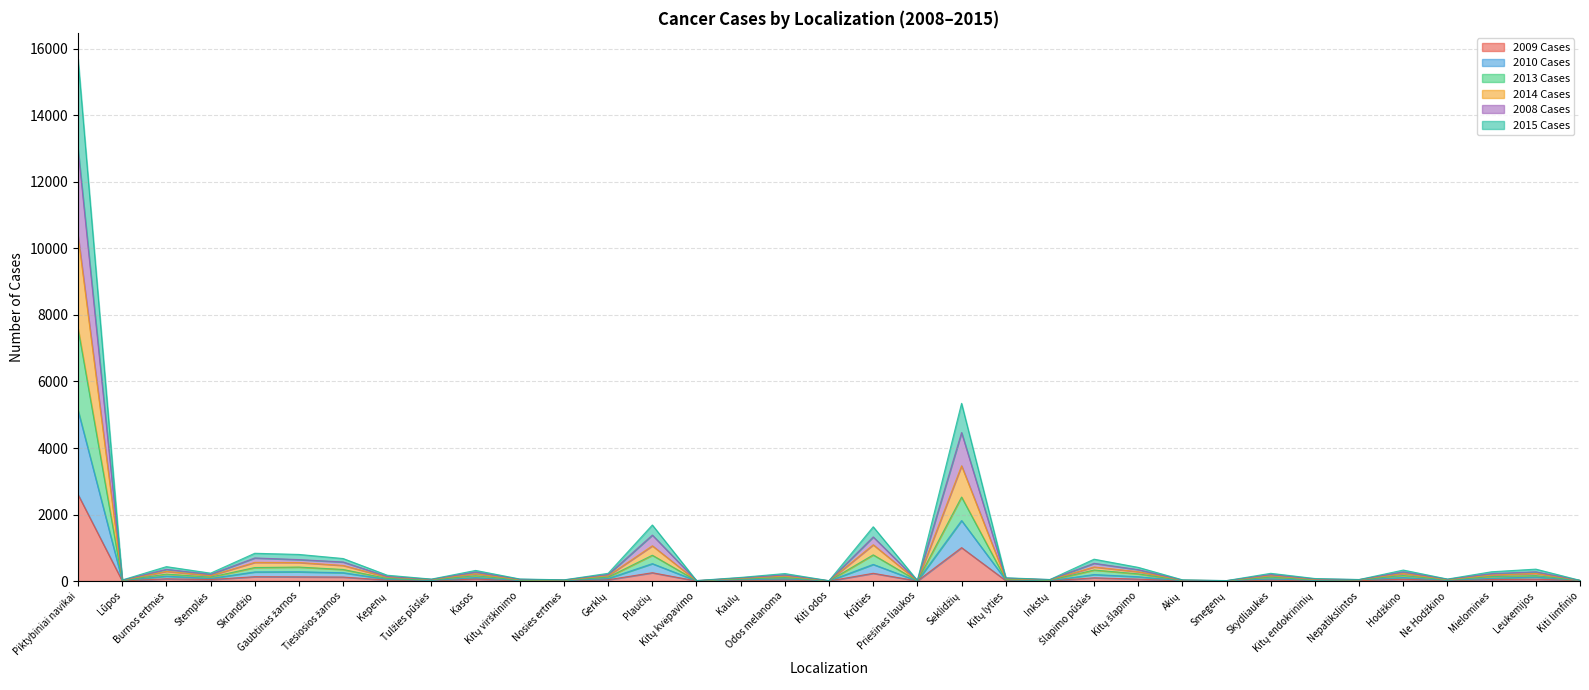

How many data points in 2009 Cases are above 29?

17